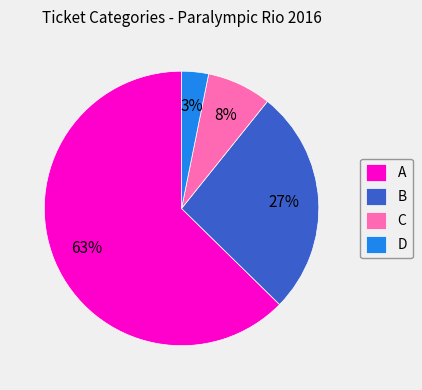

To the nearest percent, what is the average slice percentage?

25%